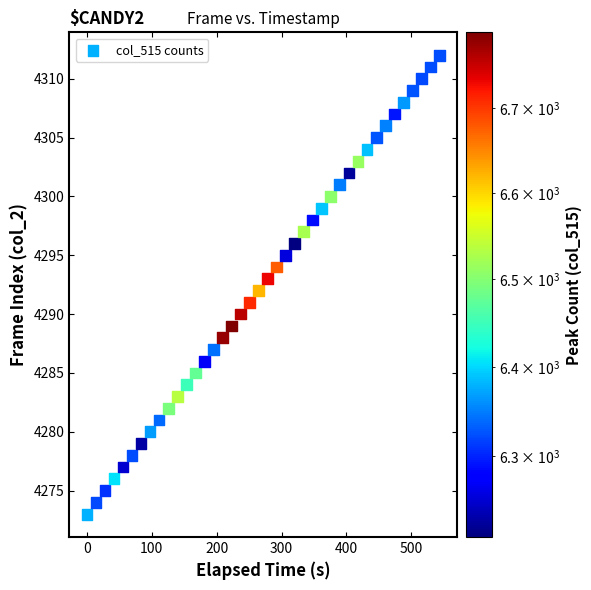

What is the range of Y values (max minus min)?

39